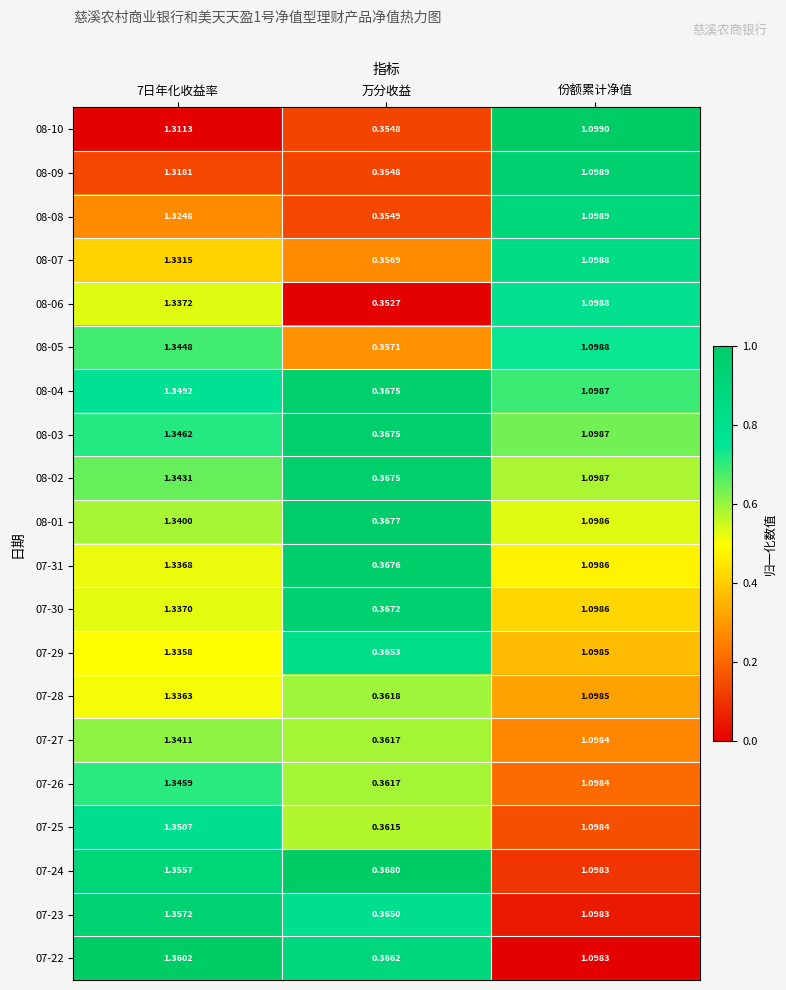

Which series has the largest range (max minus min)?

07-22